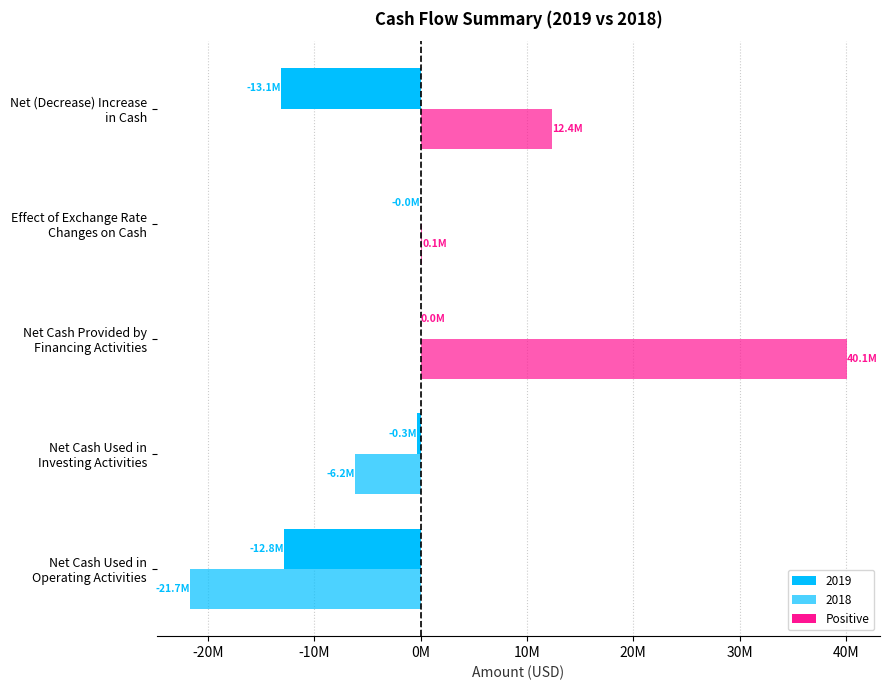

At which category does the chart reach its minimum across all series?

Net Cash Used in
Operating Activities